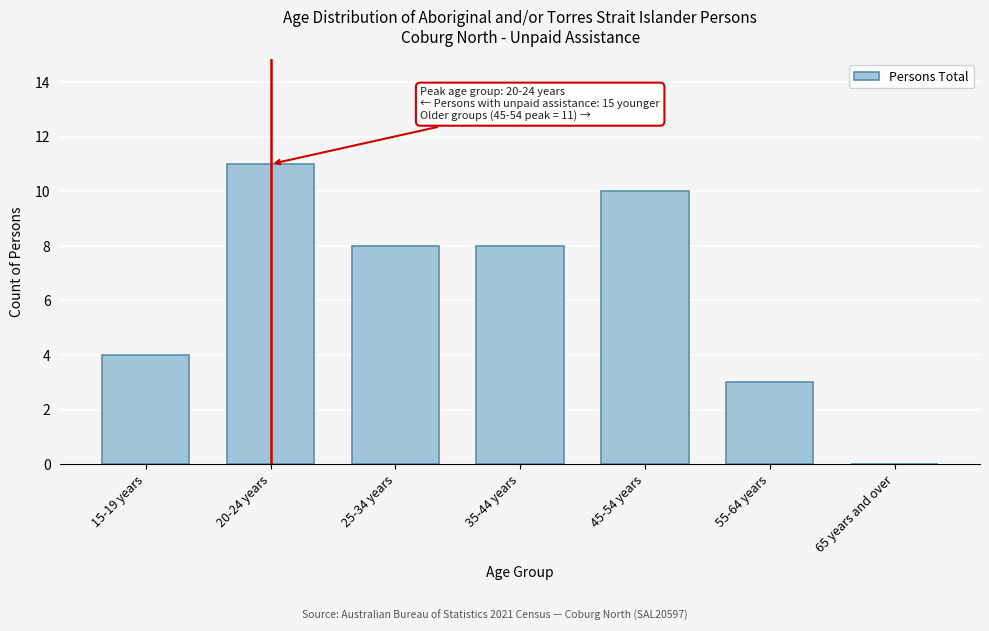

Reading left to right, transcribe all the data shown in this chart.

15-19 years=4	20-24 years=11	25-34 years=8	35-44 years=8	45-54 years=10	55-64 years=3	65 years and over=0